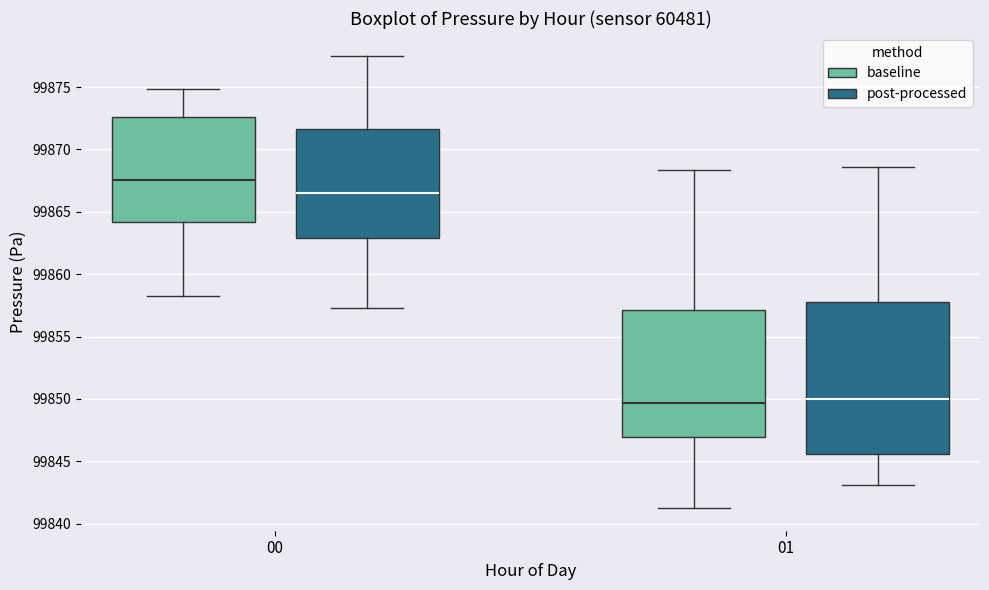

Reading left to right, read every box against the y-axis: the position of its median line, the range the box covers, and the ends of its whiskers. The values are not printed on the chart, so give them approximately, as read against the axis.

00 (baseline): median 99867.5, box 99864.0 to 99872.5, whiskers 99858.5 to 99875.0
00 (post-processed): median 99866.5, box 99863.0 to 99871.5, whiskers 99857.5 to 99877.5
01 (baseline): median 99849.5, box 99847.0 to 99857.0, whiskers 99841.5 to 99868.5
01 (post-processed): median 99850.0, box 99845.5 to 99857.5, whiskers 99843.0 to 99868.5